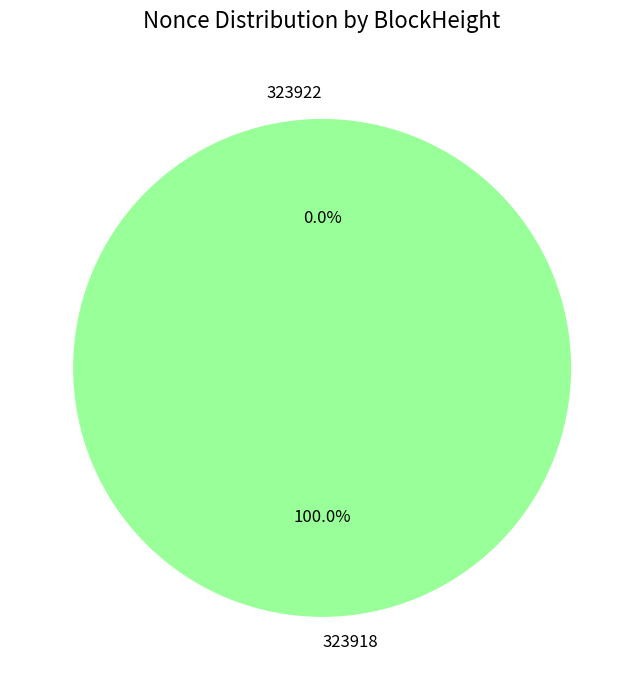

Which has a higher value, 323922 or 323918?

323918